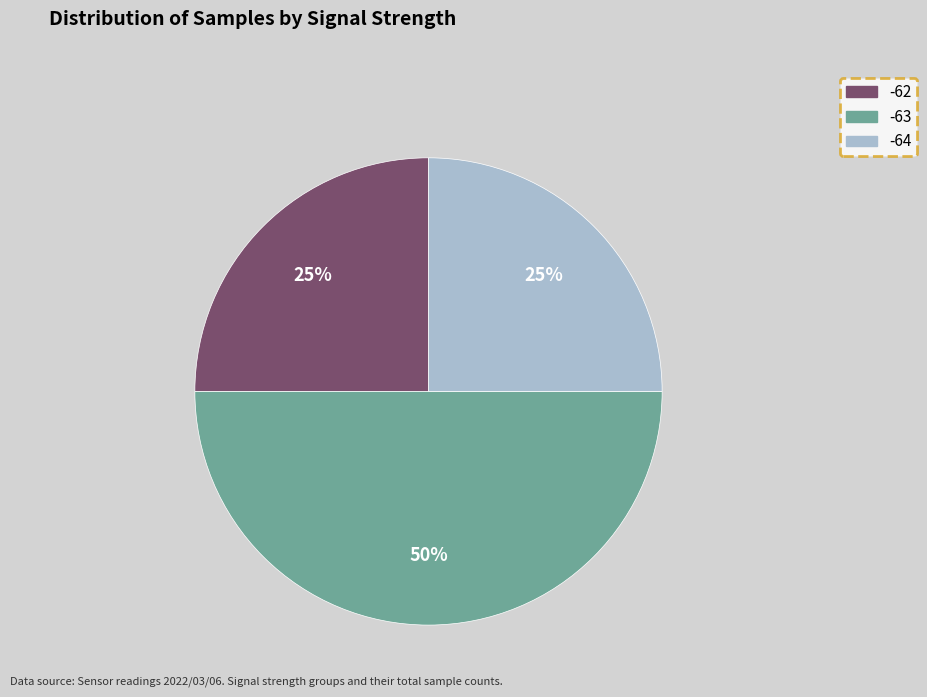

To the nearest percent, what is the average slice percentage?

33%